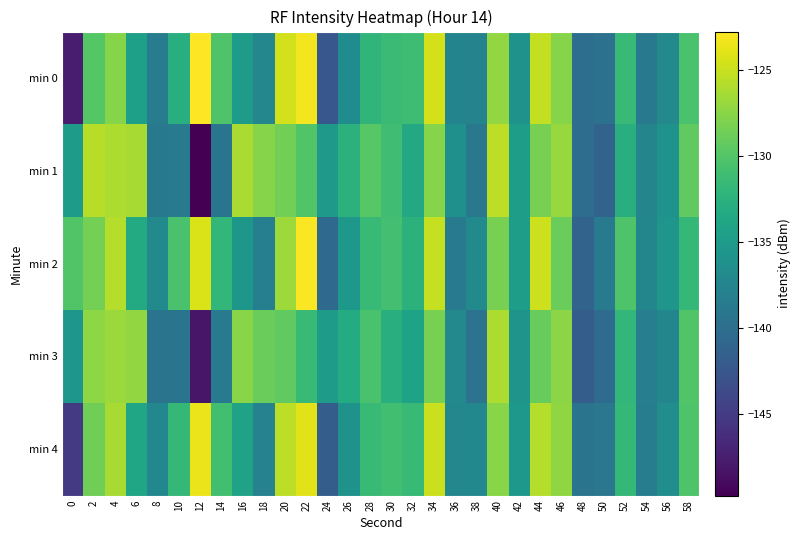

What is the minimum value shown in the chart?

-149.8